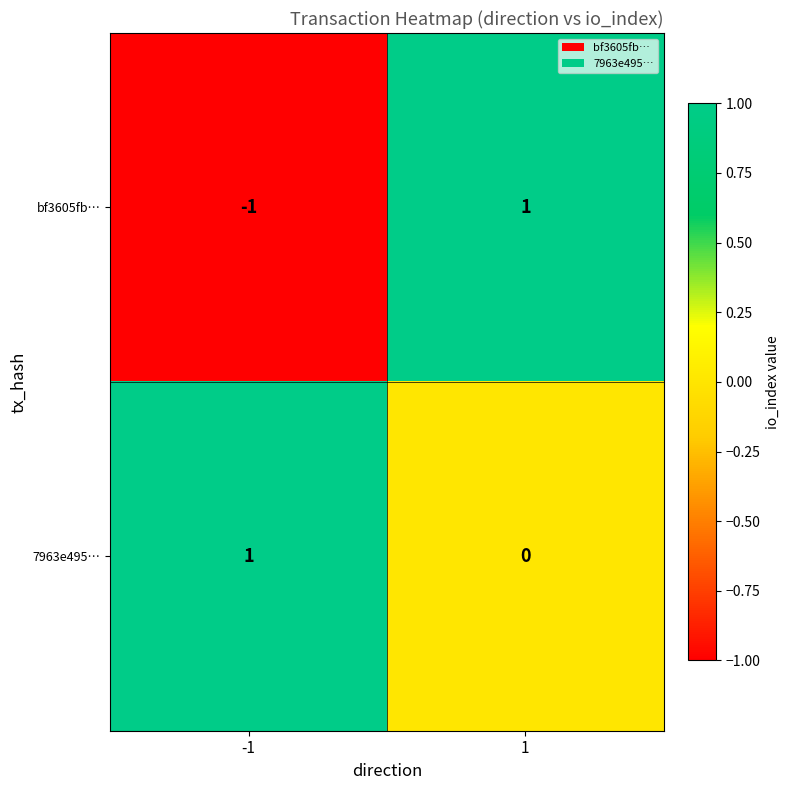

At -1, list the series in order from largest to smallest.

7963e495…, bf3605fb…